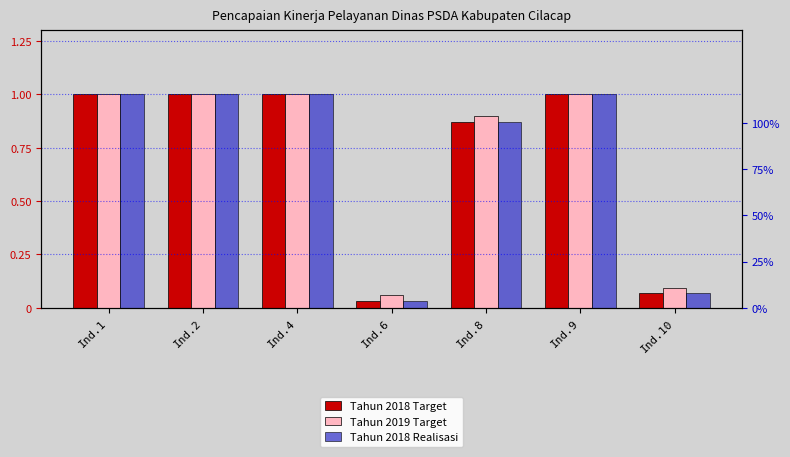

What is the sum of the Tahun 2018 Realisasi values at Ind.1 and Ind.8?

1.9